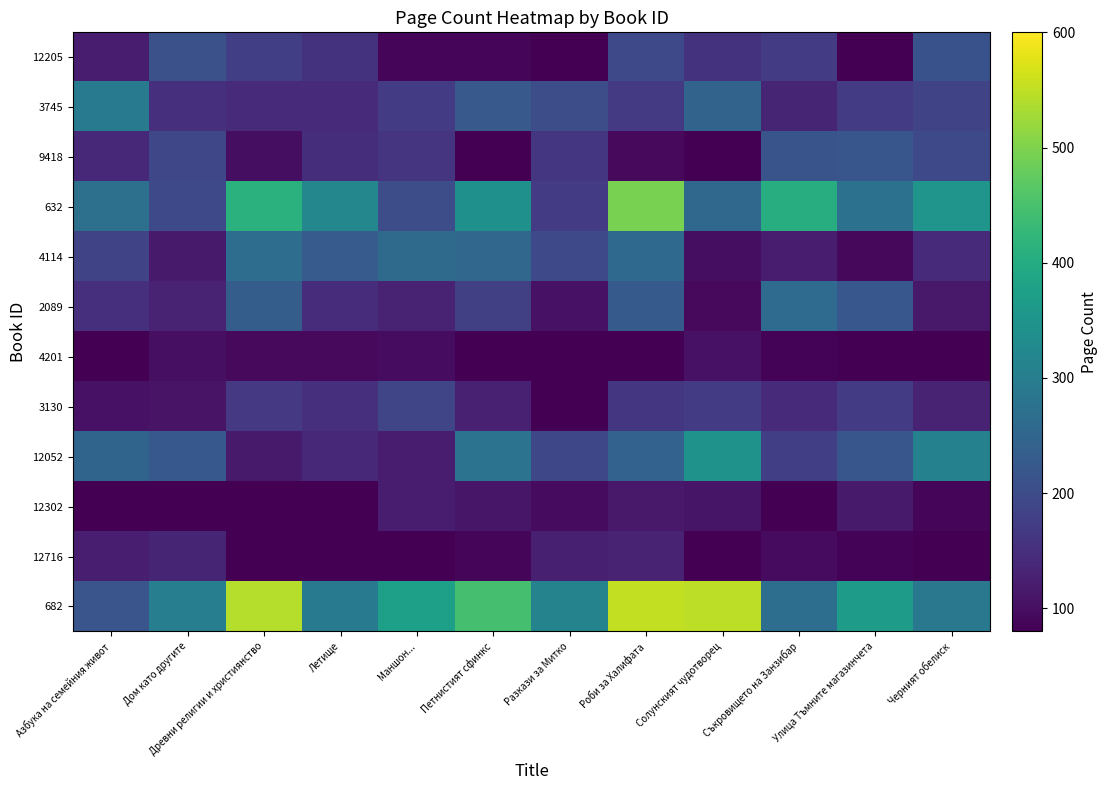

At Улица Тъмните магазинчета, list the series in order from smallest to largest.

4201, 12205, 12716, 4114, 12302, 3745, 3130, 12052, 9418, 2089, 632, 682